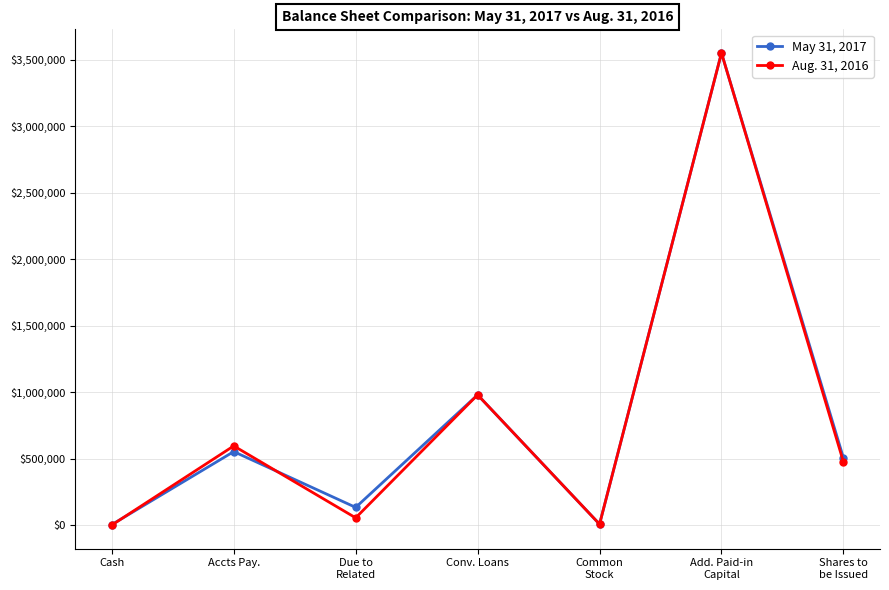

At Accts Pay., list the series in order from largest to smallest.

Aug. 31, 2016, May 31, 2017